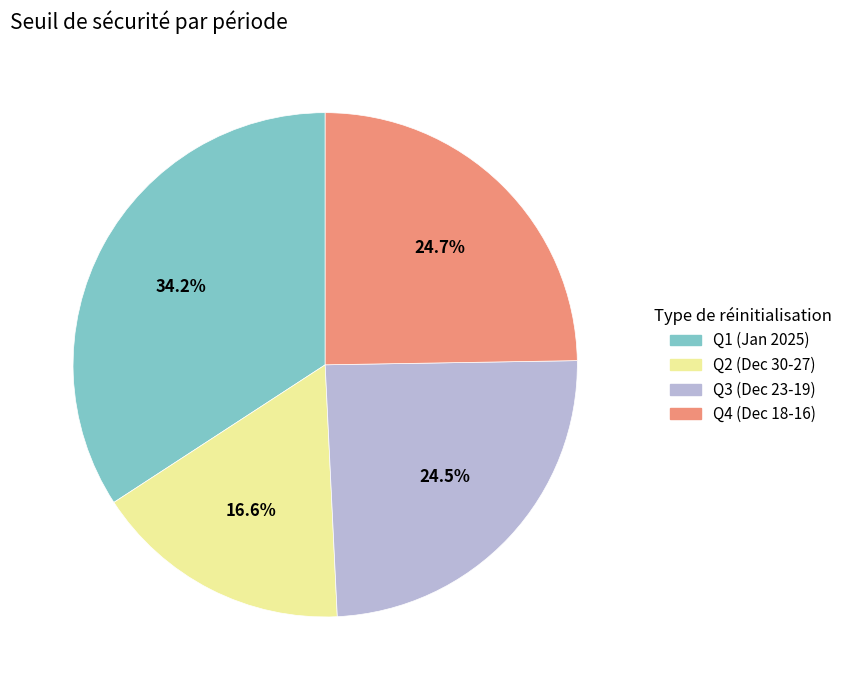

Does any single category account for the majority?

No